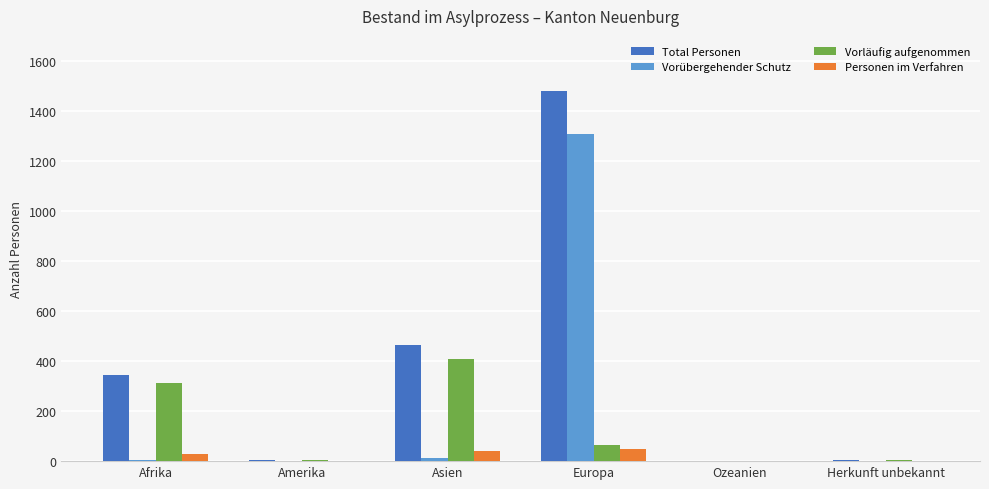

What are all the series names shown in the legend?

Total Personen, Vorübergehender Schutz, Vorläufig aufgenommen, Personen im Verfahren